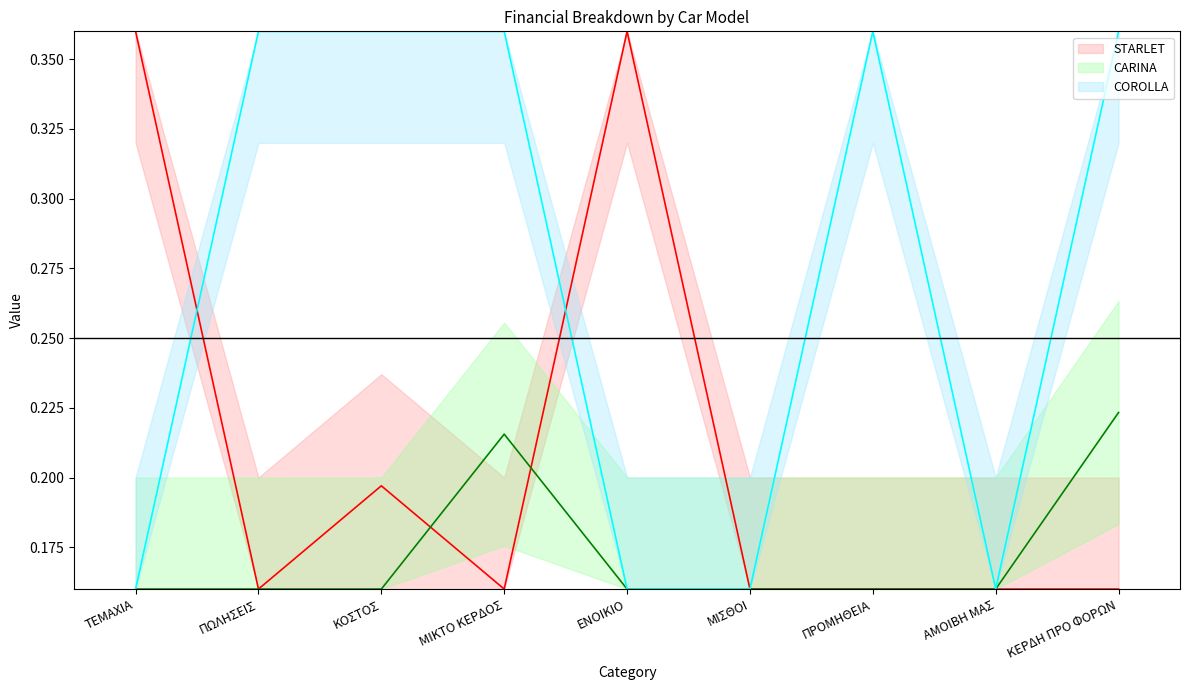

True or false: STARLET (line) and CARINA (line) intersect in this chart.

True